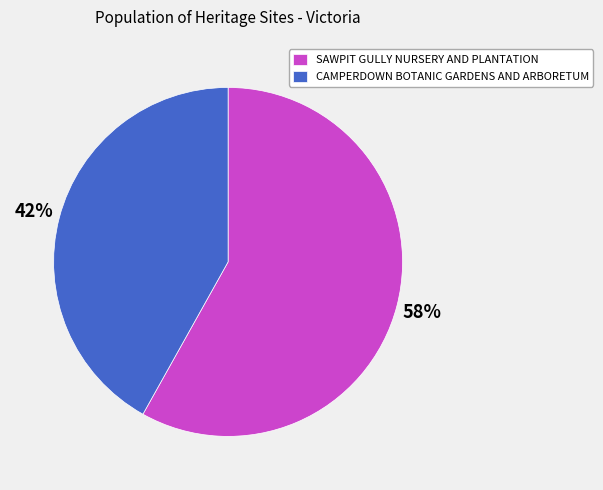

What is the ratio of the value at SAWPIT GULLY NURSERY AND PLANTATION to the value at CAMPERDOWN BOTANIC GARDENS AND ARBORETUM?

1.4